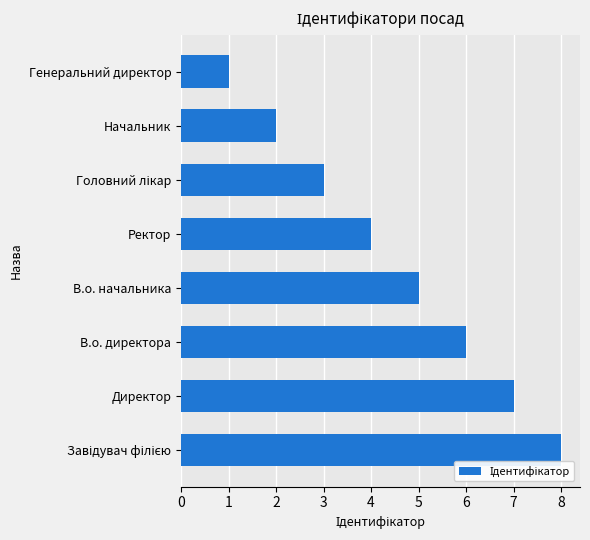

What is the sum of all values?

36